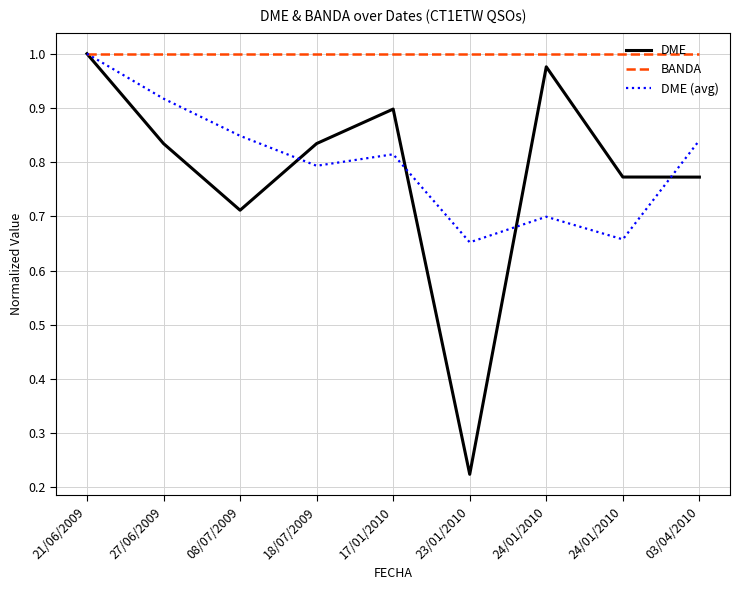

What are all the series names shown in the legend?

DME, BANDA, DME (avg)